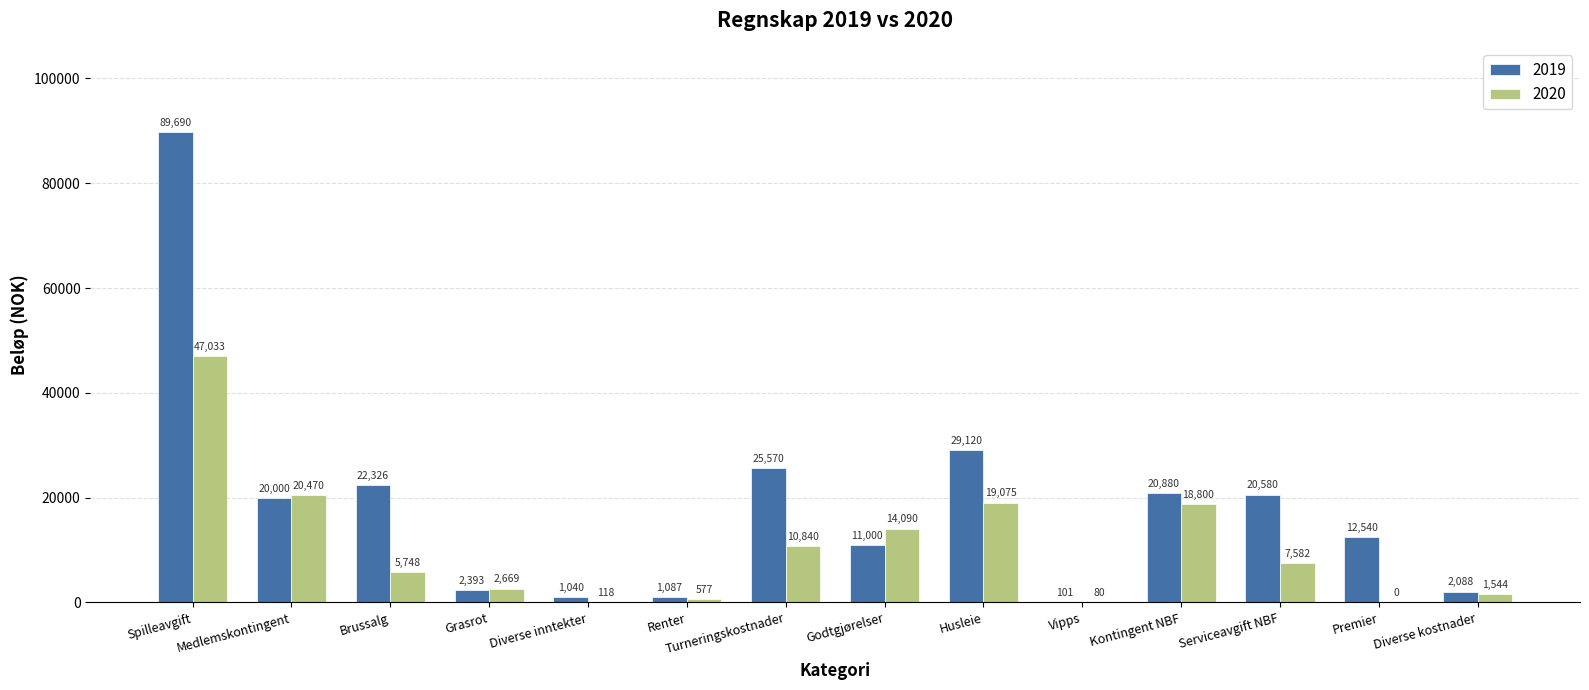

What is the total value across all series at Diverse inntekter?

1158.0